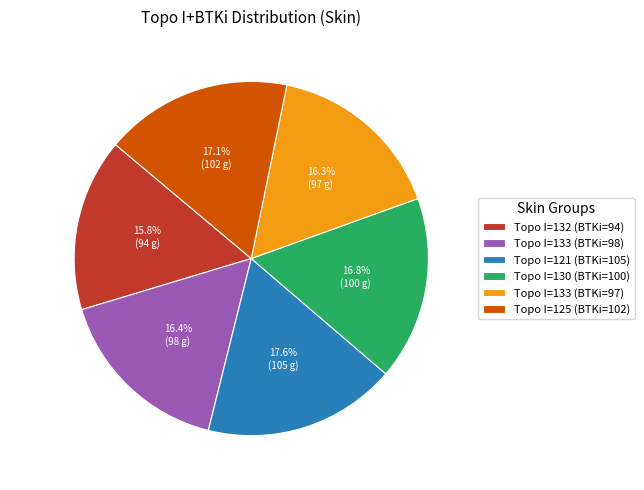

What portion of the pie excludes Topo I=125 (BTKi=102)?

82.9%